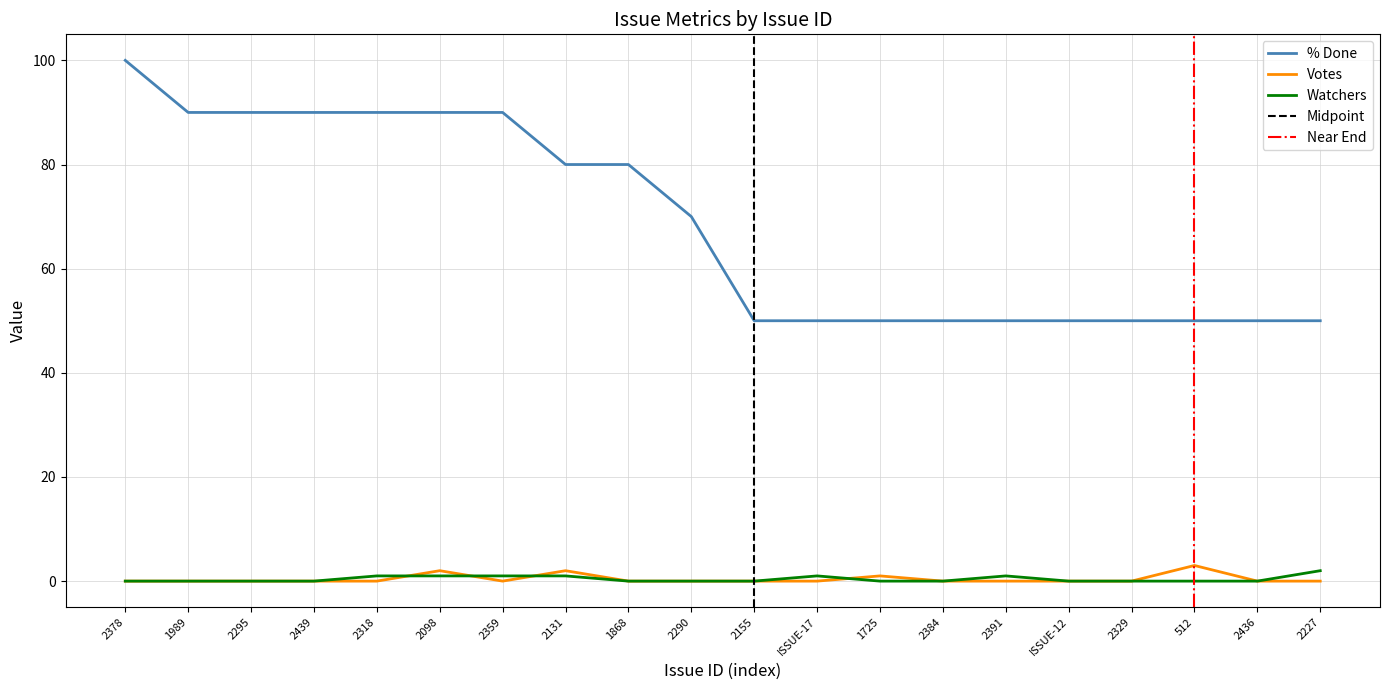

Is the value of Votes at 1989 greater than the value of Watchers at 2384?

No